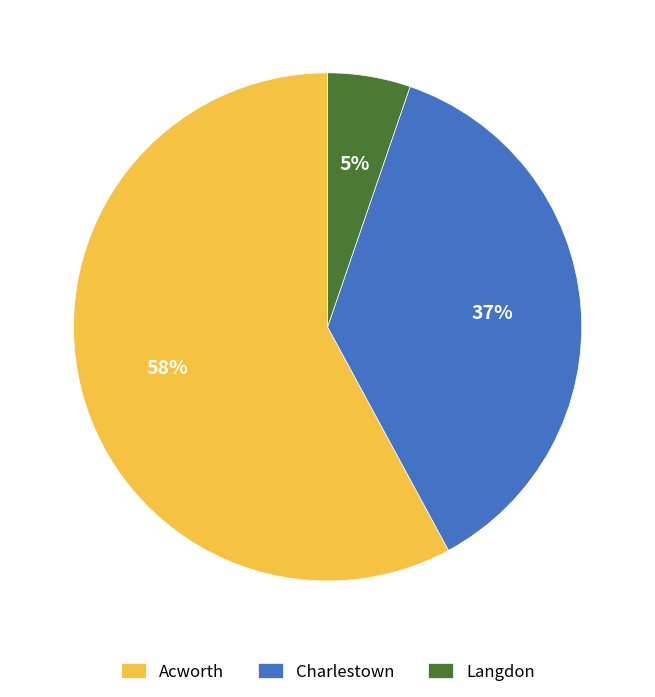

What is the smallest slice in the pie chart?

Langdon